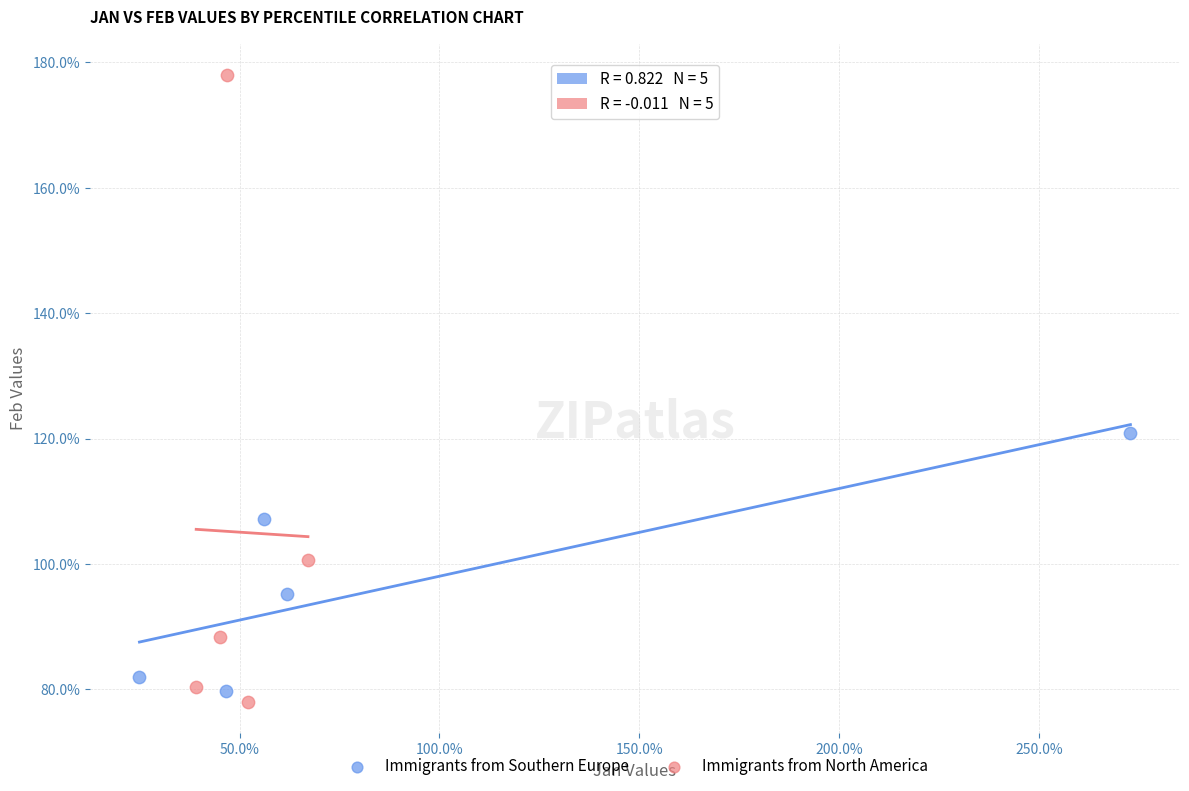

What are all the series names shown in the legend?

Immigrants from Southern Europe, Immigrants from North America